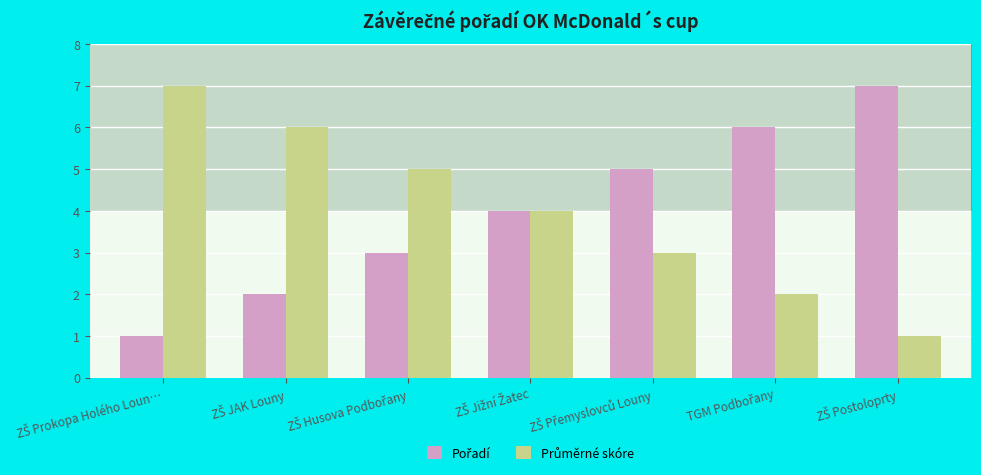

Which series has the widest spread of values?

Pořadí